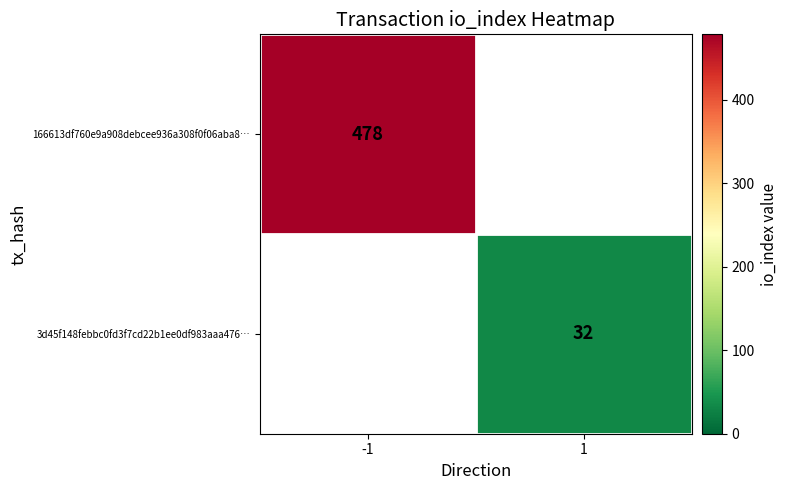

The value of 166613df760e9a908debcee936a308f0f06aba8… at -1 is 660. True or false?

False